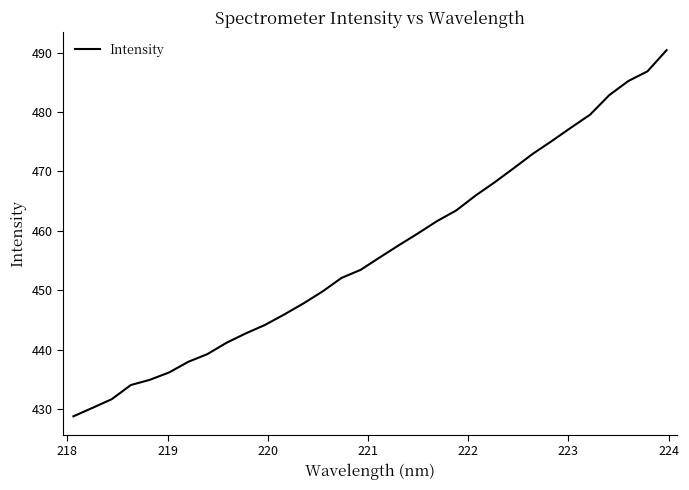

What is the greatest value displayed?

490.4